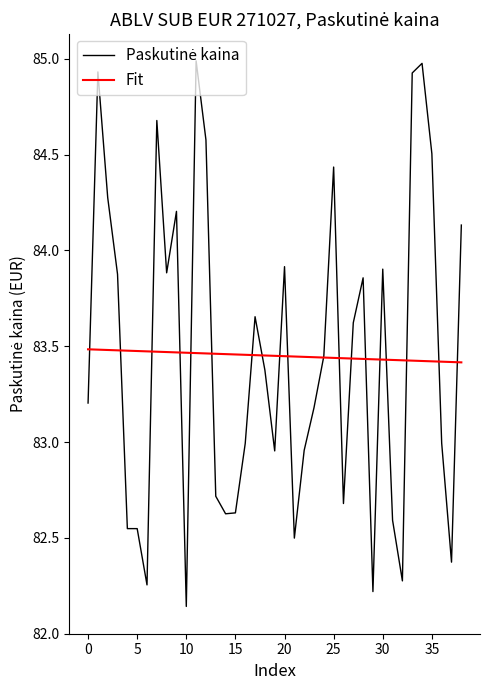

What is the greatest value displayed?

85.0